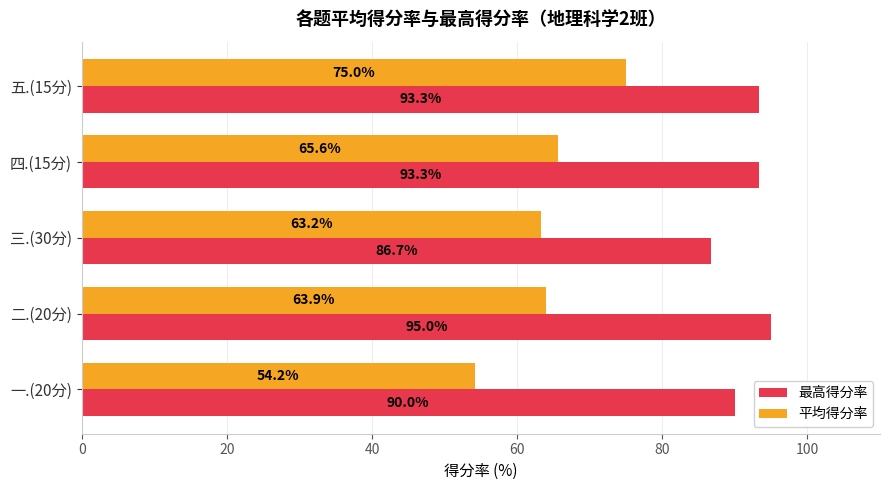

What value does the 最高得分率 series have at 一.(20分)?

90.0